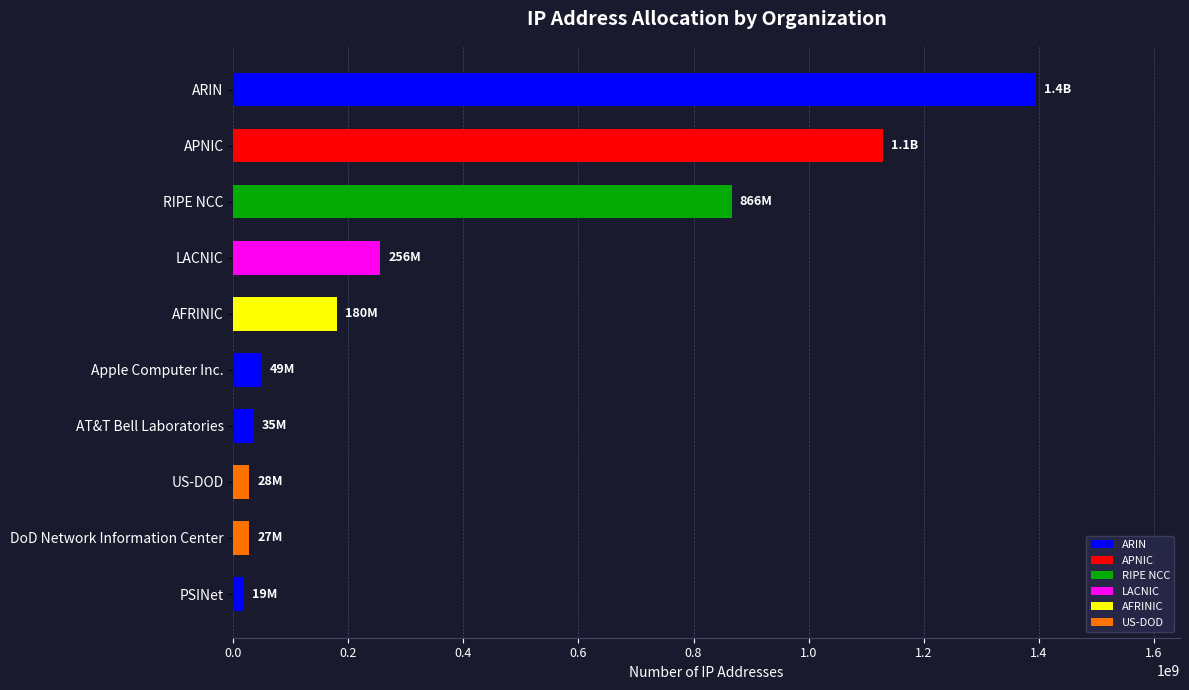

Which category has the highest value across all series?

ARIN